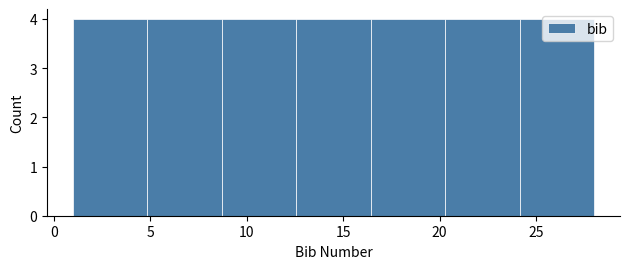

Reading left to right, list every bar in this chart as the range it spans on the x-axis followed by its height. Neither the bar edges nor the heights are printed on the chart, so give them approximately, as read against the axes.

1.0 to 5.0: 4
5.0 to 8.5: 4
8.5 to 12.5: 4
12.5 to 16.5: 4
16.5 to 20.5: 4
20.5 to 24.0: 4
24.0 to 28.0: 4